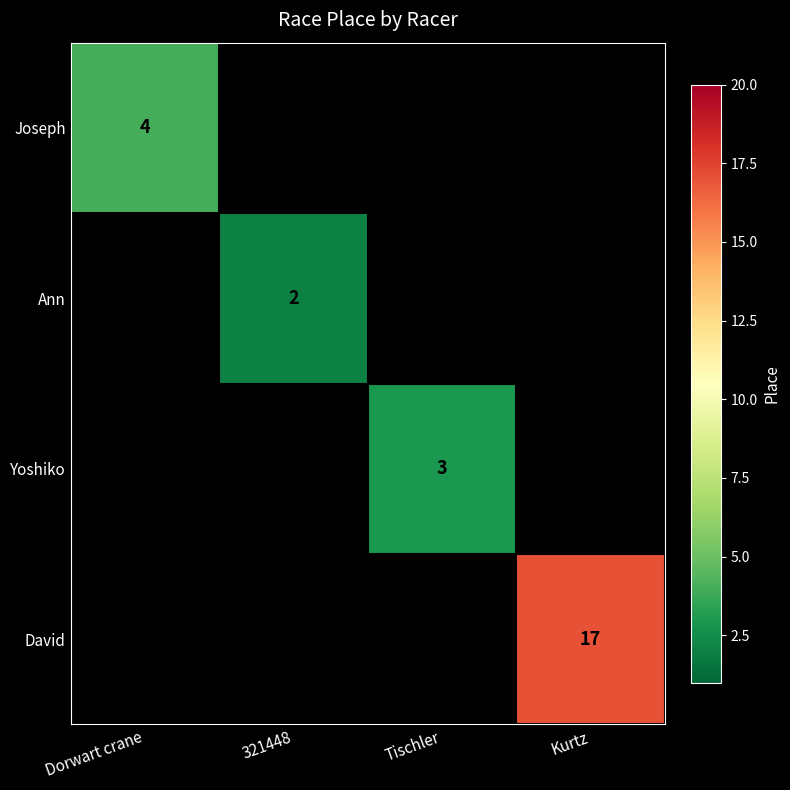

The Yoshiko series shows 2 at Tischler. True or false?

False